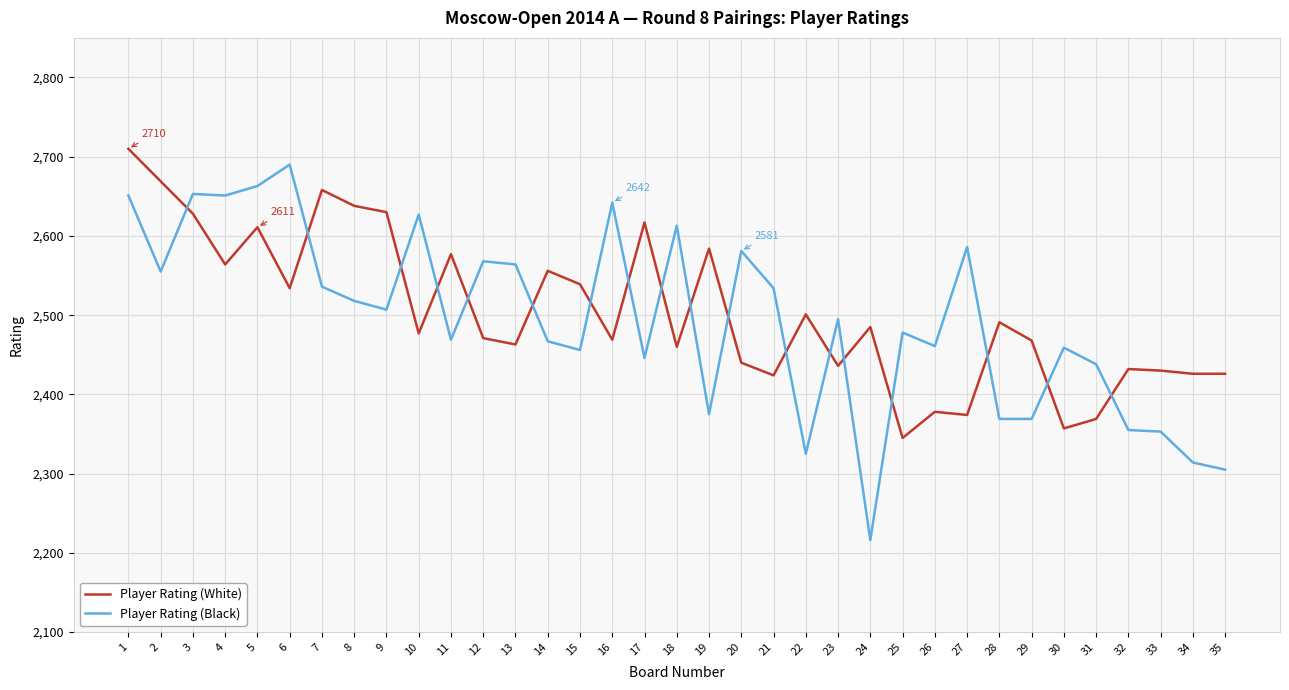

The Player Rating (White) series shows 817 at 25. True or false?

False